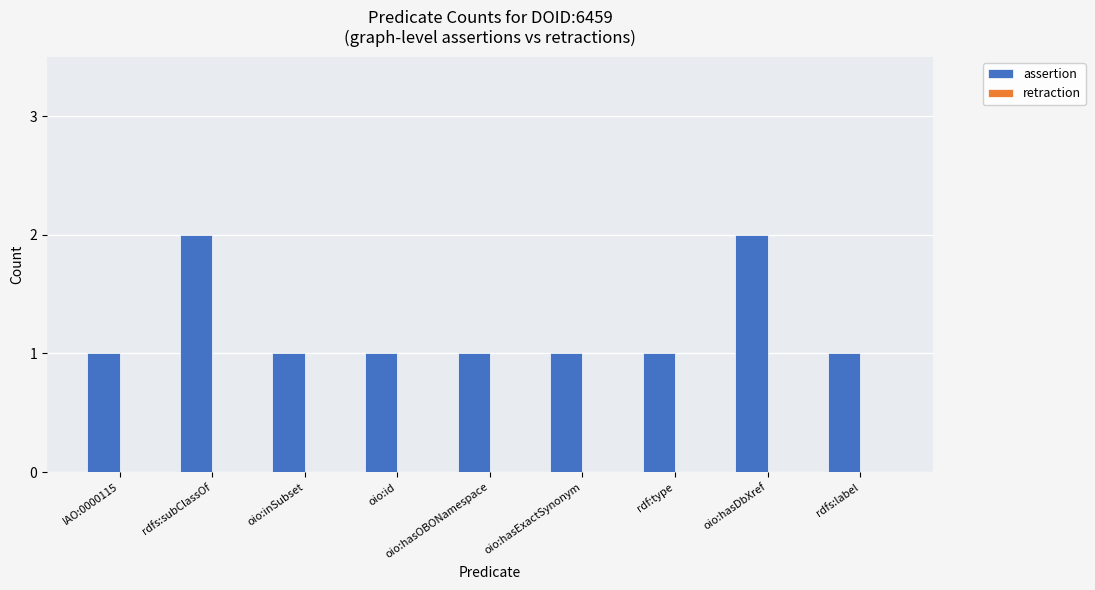

What is the label of the 5th bar from the right?

oio:hasOBONamespace